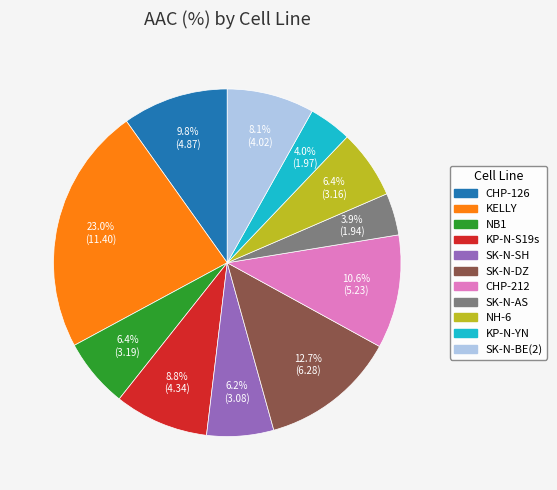

Count the number of slices in the pie.

11